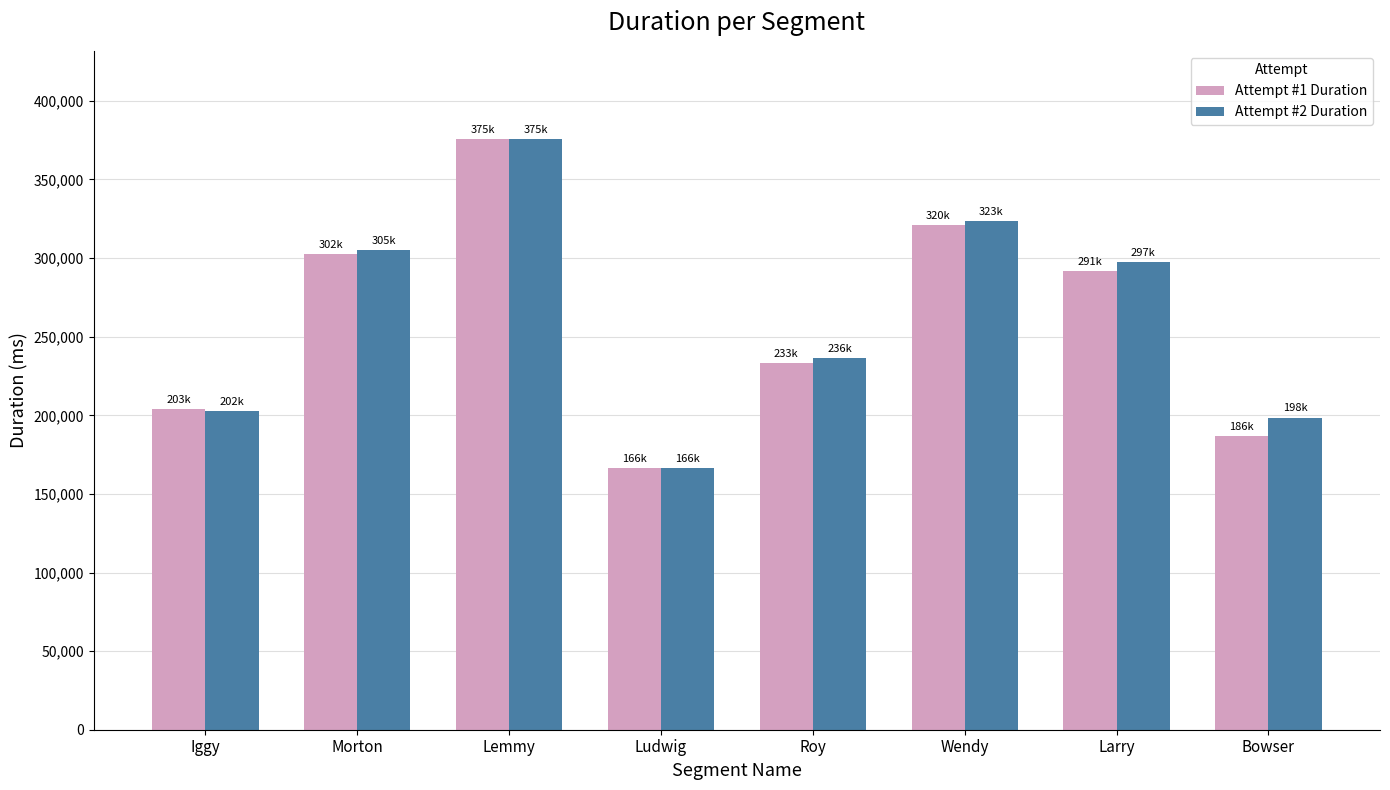

How many data points in Attempt #1 Duration are less than 291880?

4